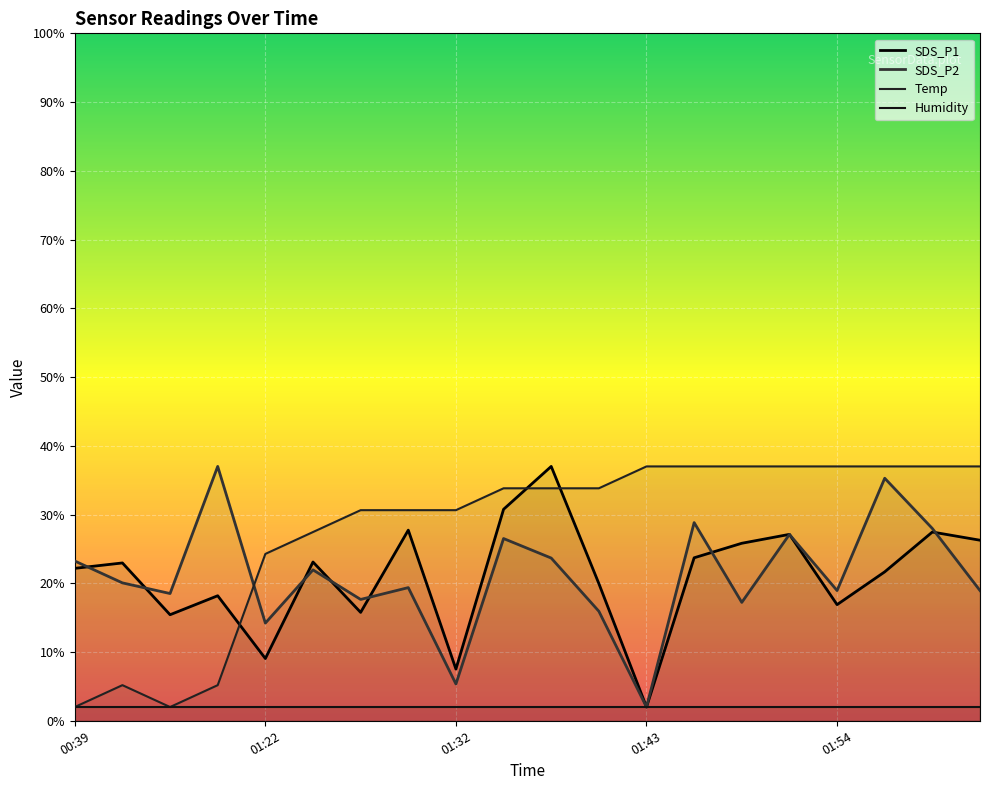

What is the difference between the maximum and minimum values in the SDS_P1 series?

35.0